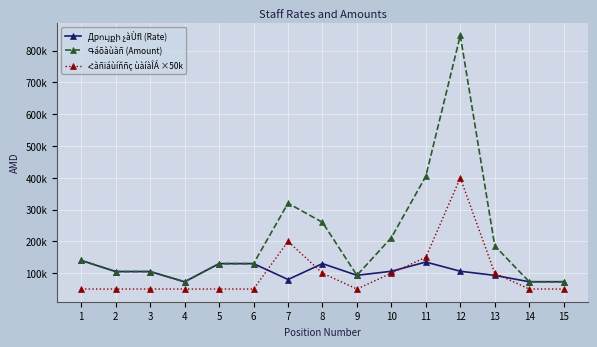

Does the chart have visible grid lines?

Yes